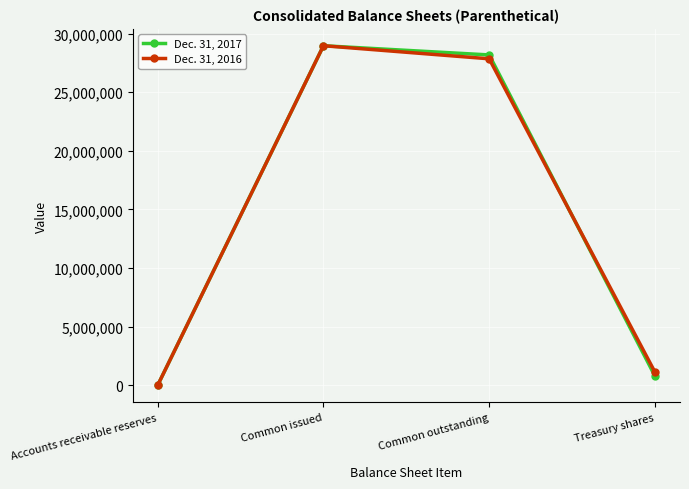

Is it true that Dec. 31, 2017 equals 28966000 at Common issued?

True